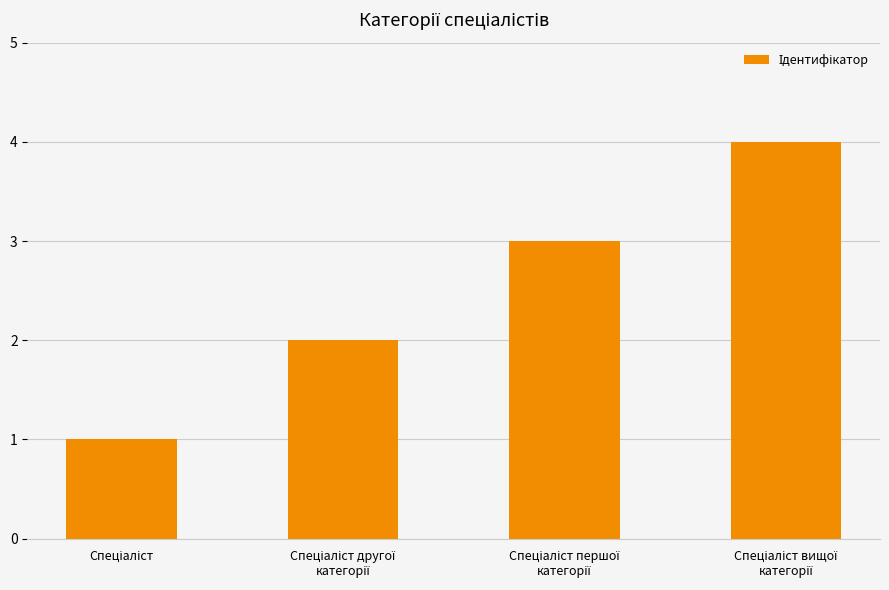

What is the sum of all values?

10